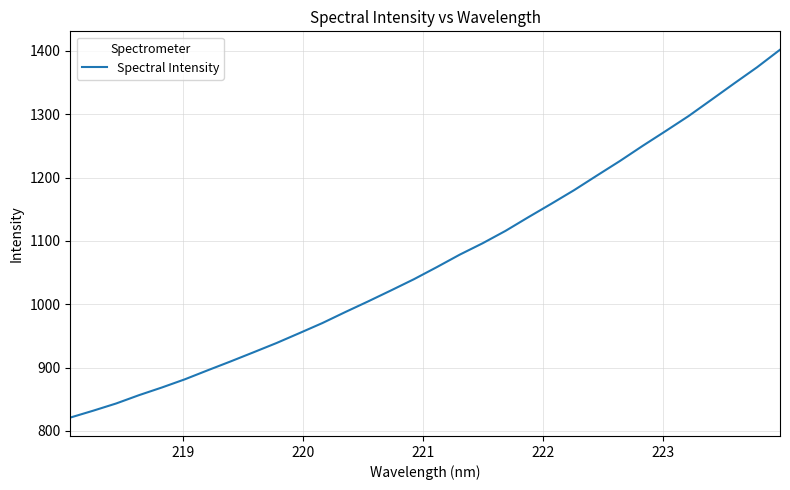

What is the sum of all values?

34275.6